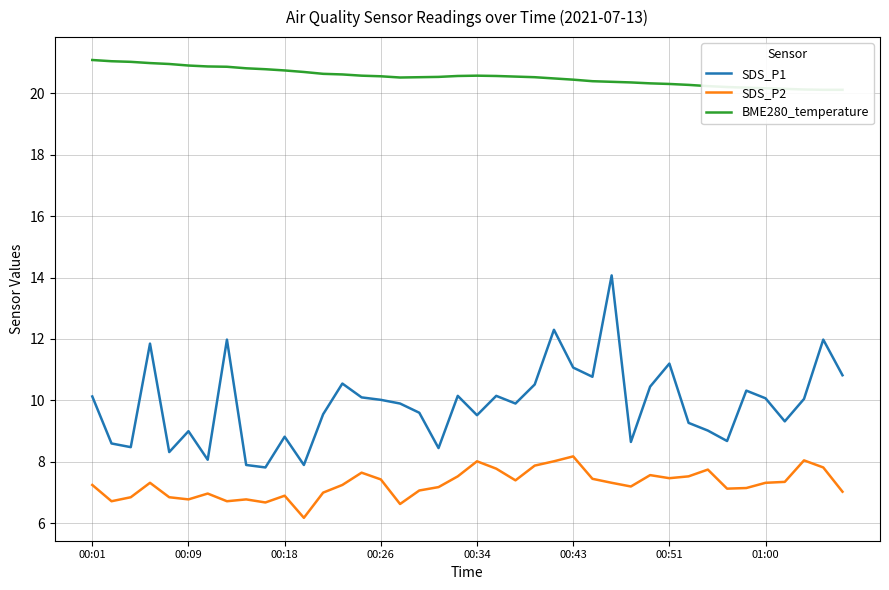

True or false: BME280_temperature and SDS_P2 intersect in this chart.

False